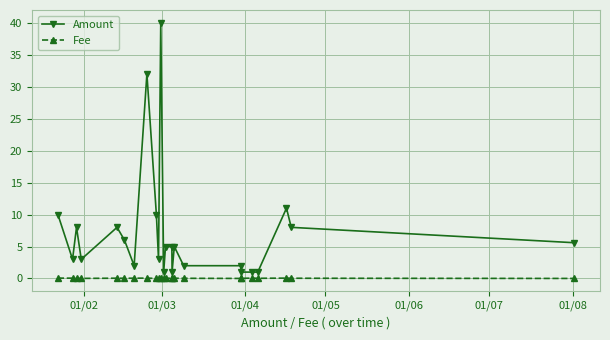

What is the highest value of the Amount series?

40.0